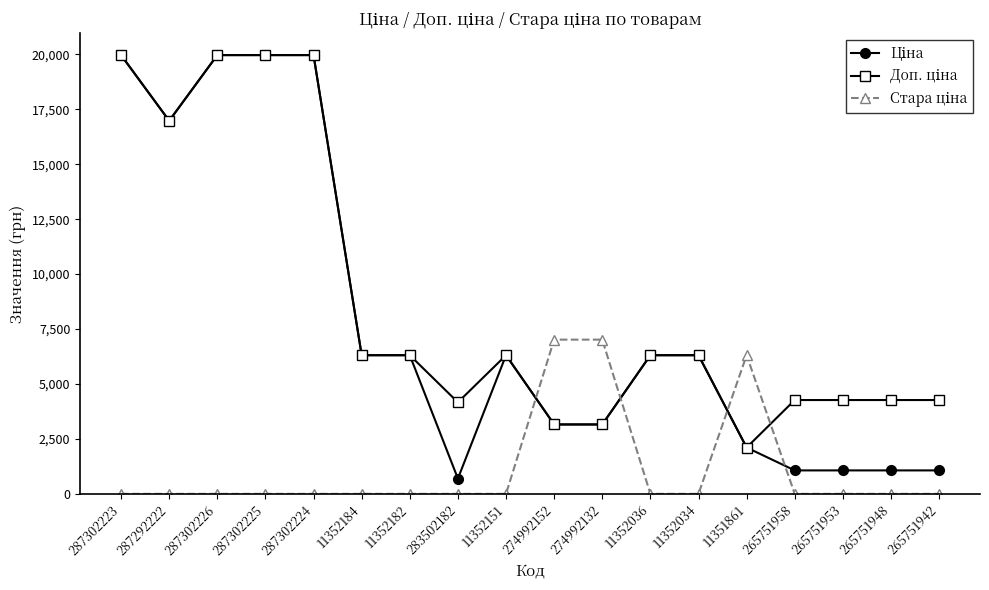

What position from the left is 265751942?

18